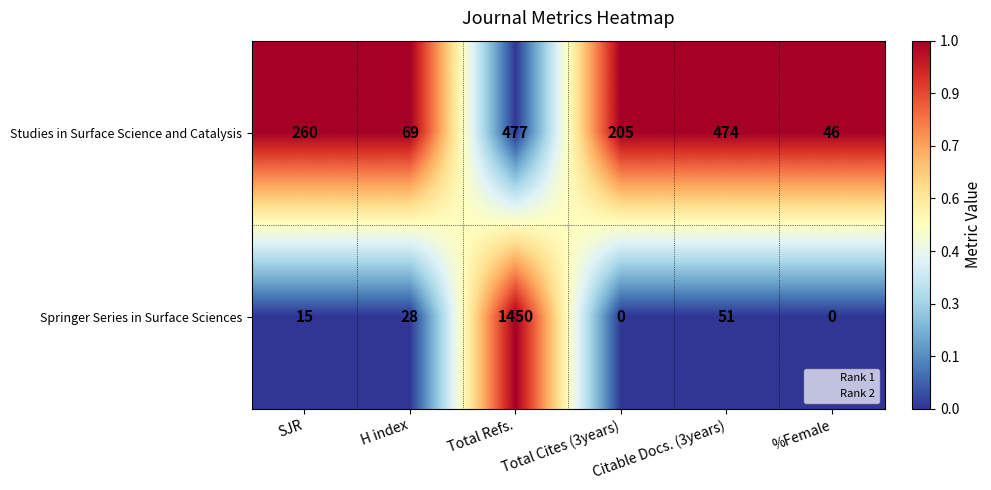

List the series in order of their peak value, lowest first.

Studies in Surface Science and Catalysis, Springer Series in Surface Sciences